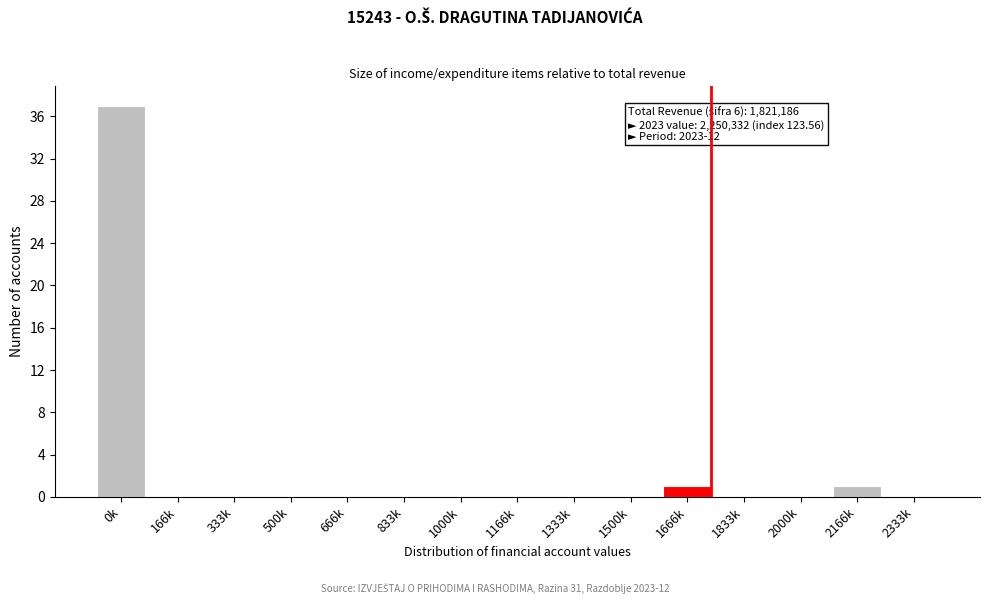

Reading right to left, extract all data points from this chart.

2333k=0	2166k=1	2000k=0	1833k=0	1666k=1	1500k=0	1333k=0	1166k=0	1000k=0	833k=0	666k=0	500k=0	333k=0	166k=0	0k=37